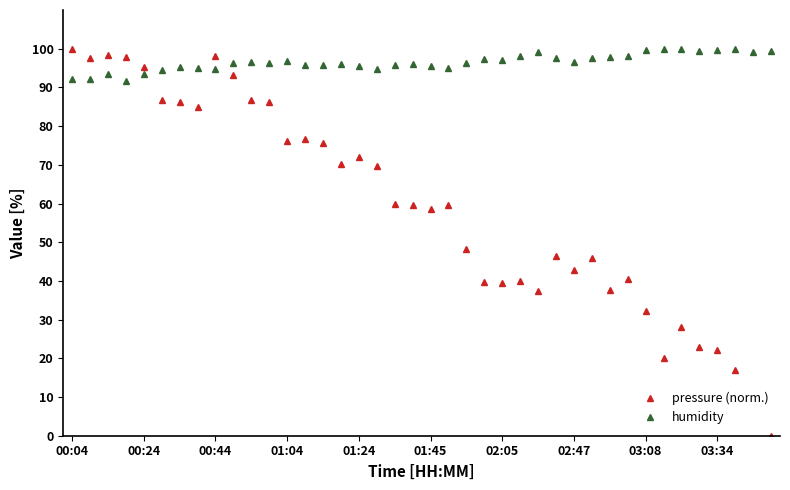

The value of humidity at 01:45 is 167.6. True or false?

False